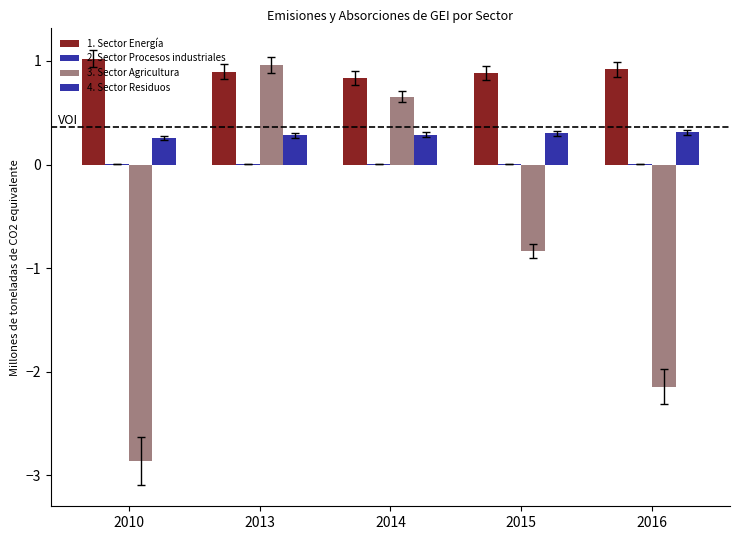

Reading right to left, transcribe all the data shown in this chart.

1. Sector Energía: 0.9	0.9	0.8	0.9	1.0
2. Sector Procesos industriales: 0.0	0.0	0.0	0.0	0.0
3. Sector Agricultura: -2.1	-0.8	0.7	1.0	-2.9
4. Sector Residuos: 0.3	0.3	0.3	0.3	0.3